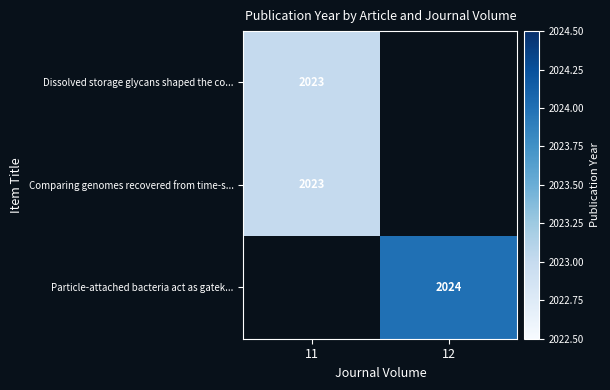

The Particle-attached bacteria act as gatek... series shows 2024 at 12. True or false?

True